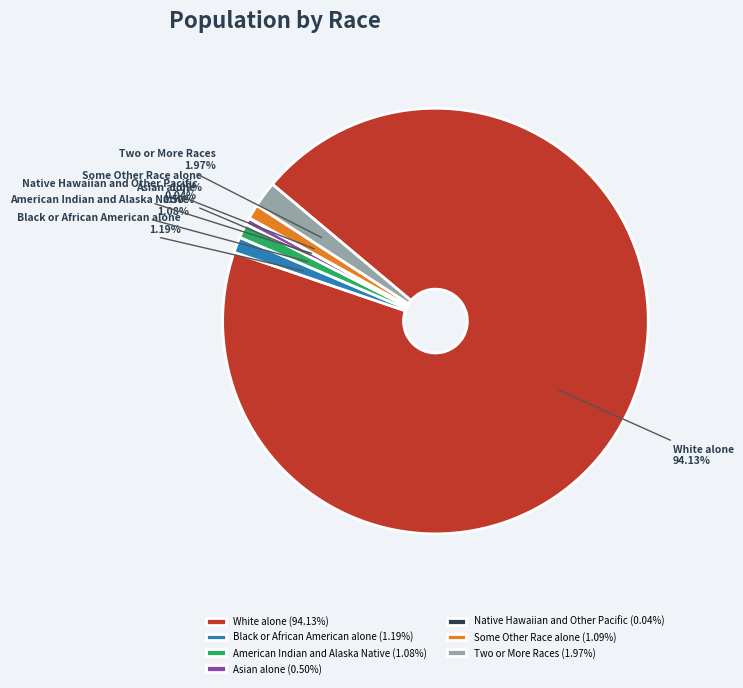

Which has a higher value, Some Other Race alone or Asian alone?

Some Other Race alone